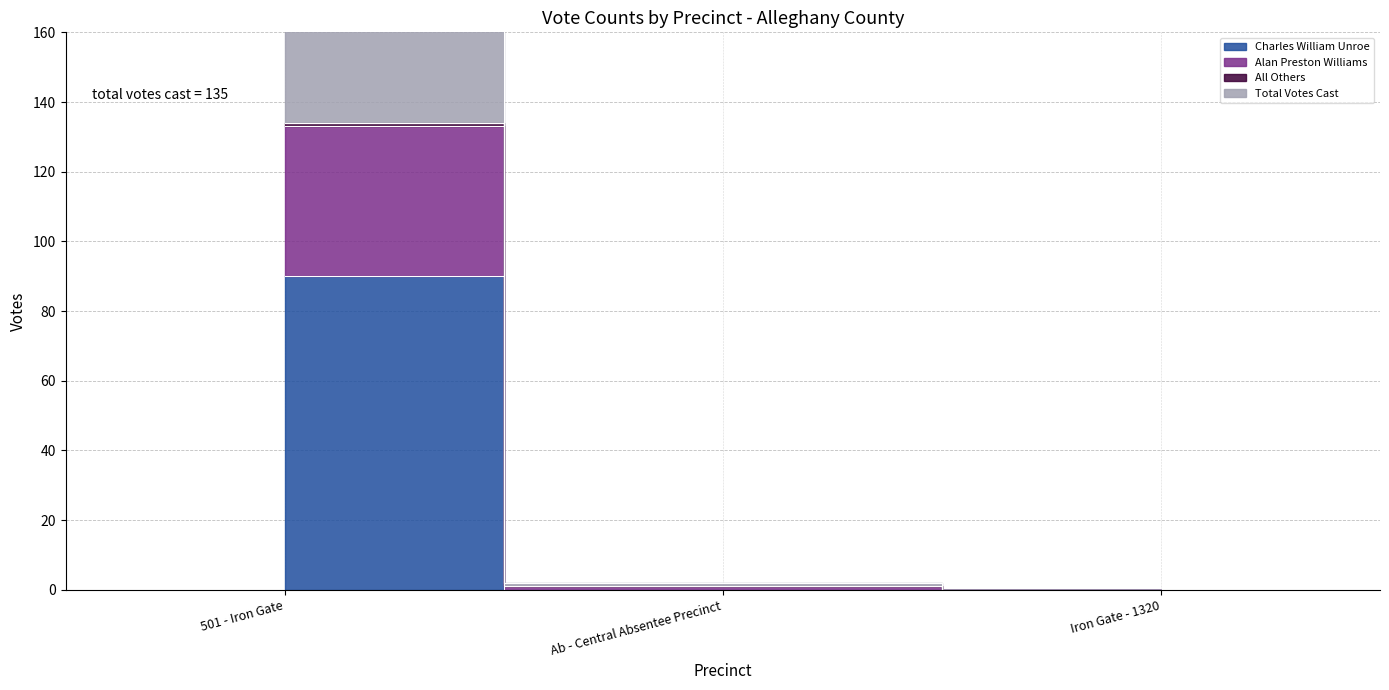

The value of Total Votes Cast at 501 - Iron Gate is 78. True or false?

False